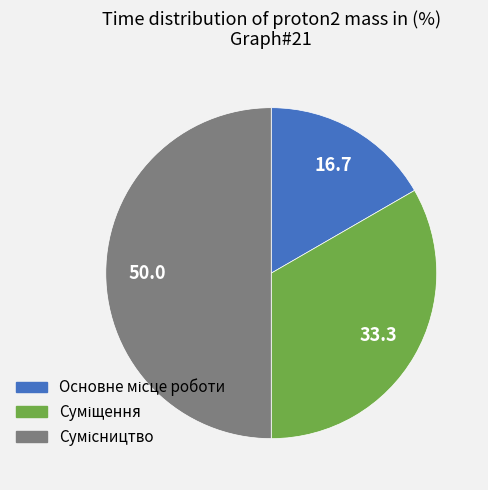

To the nearest percent, what is the average slice percentage?

33%